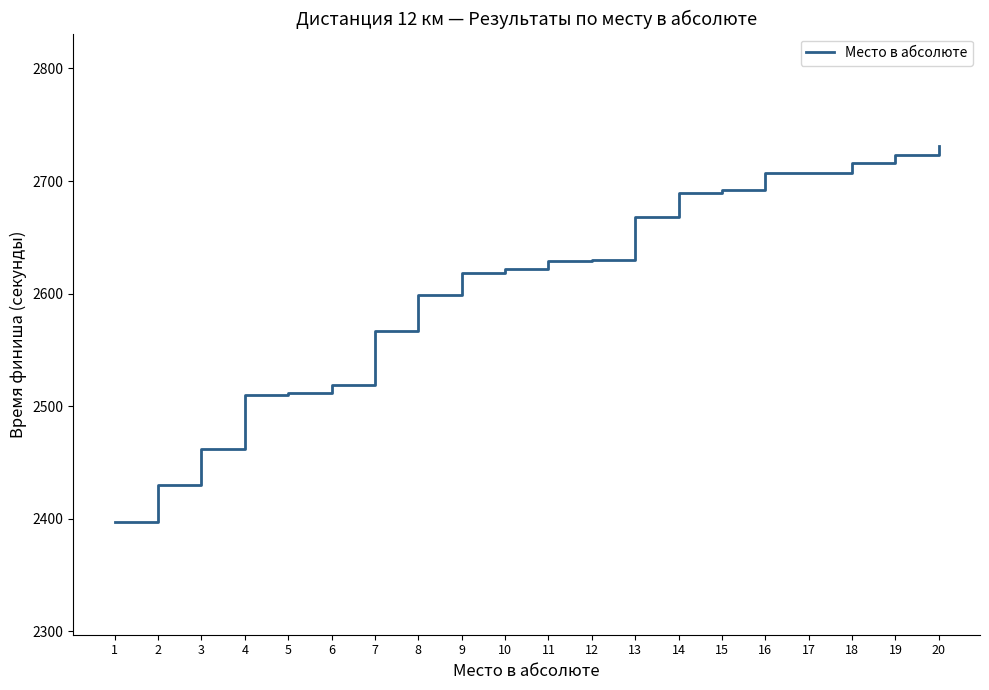

What is the smallest value displayed?

2397